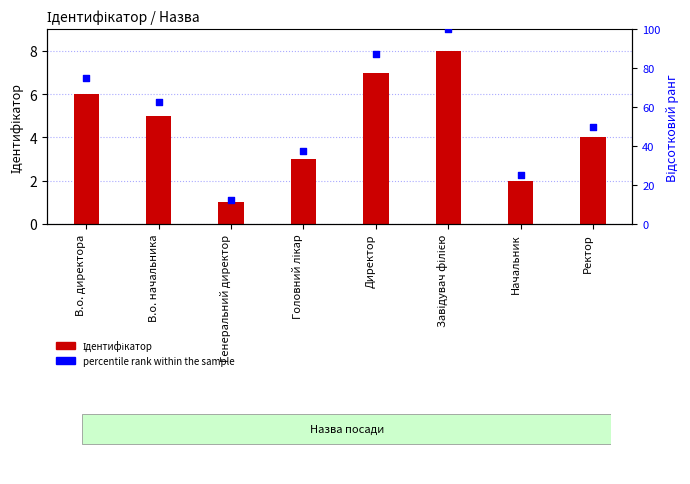

Which series contains the highest Y value?

percentile rank within the sample